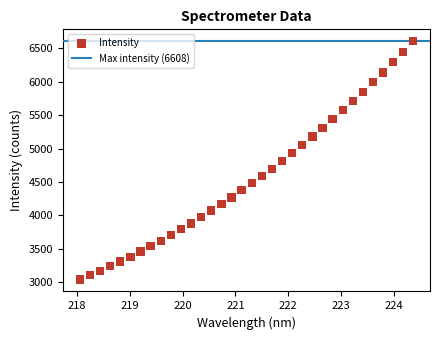

What is the range of X values (max minus min)?

6.3